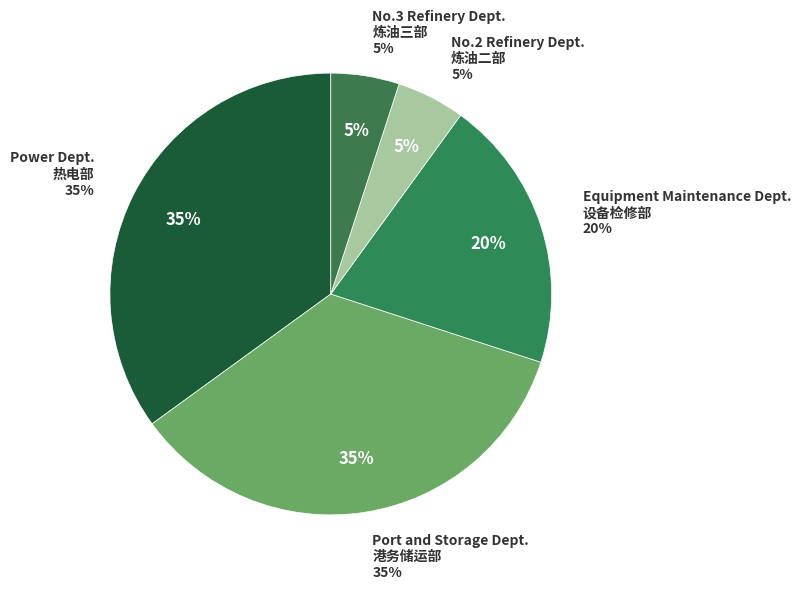

How much of the chart is everything except No.2 Refinery Dept.
炼油二部?

95.0%